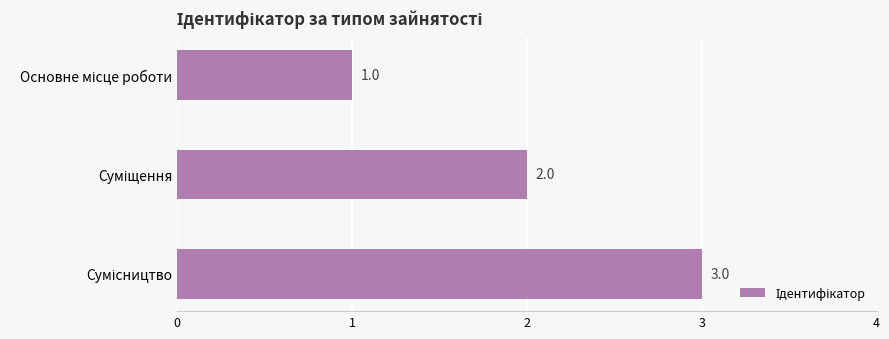

Count the values in the range 1 to 3.

3